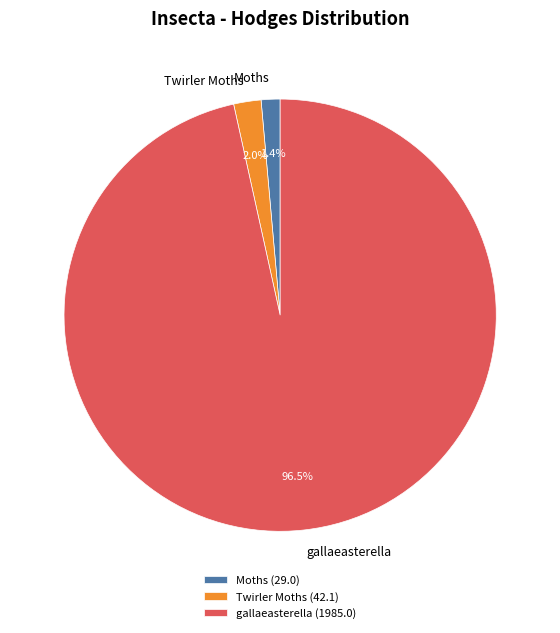

How much of the chart is everything except Twirler Moths?

98.0%